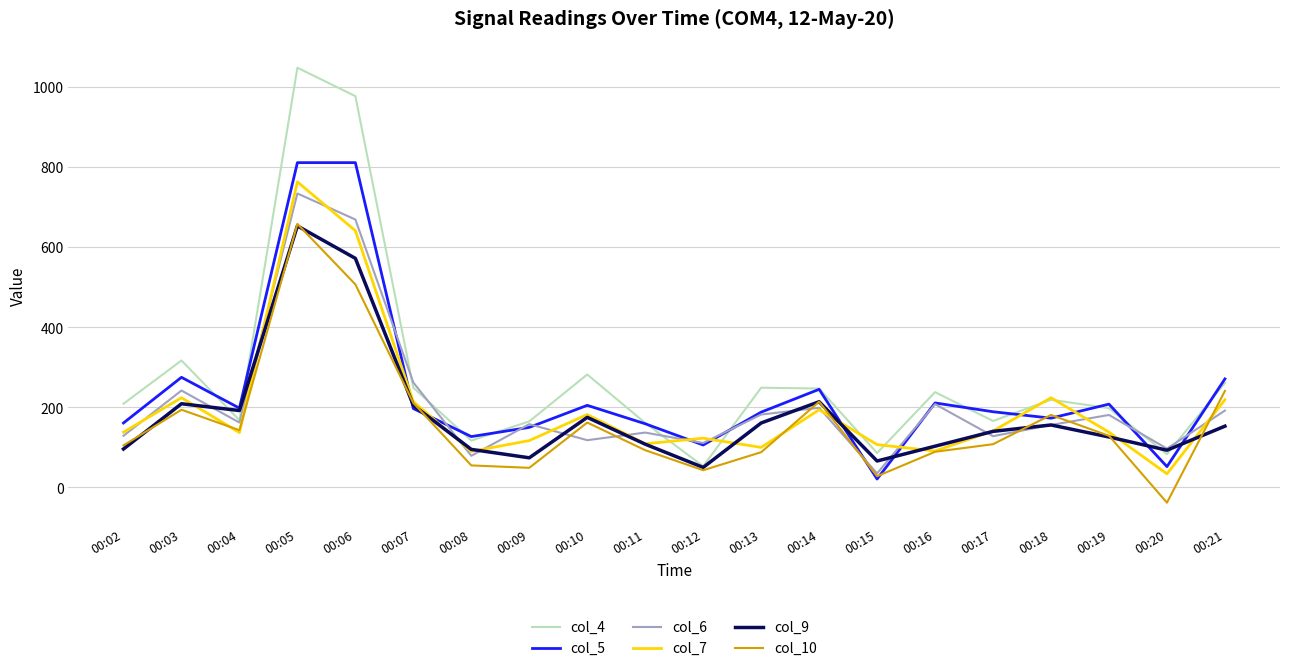

At which category is the sum across all series the highest?

00:05